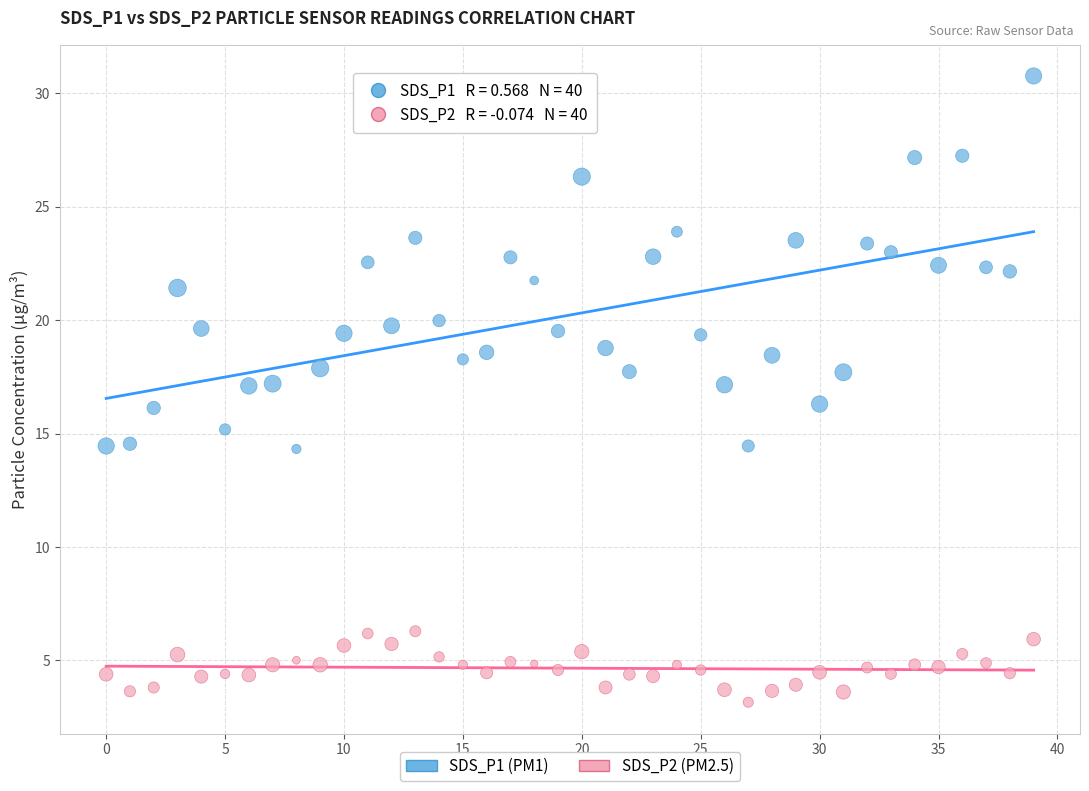

Across all data points, what is the range of Y values (max minus min)?

27.6